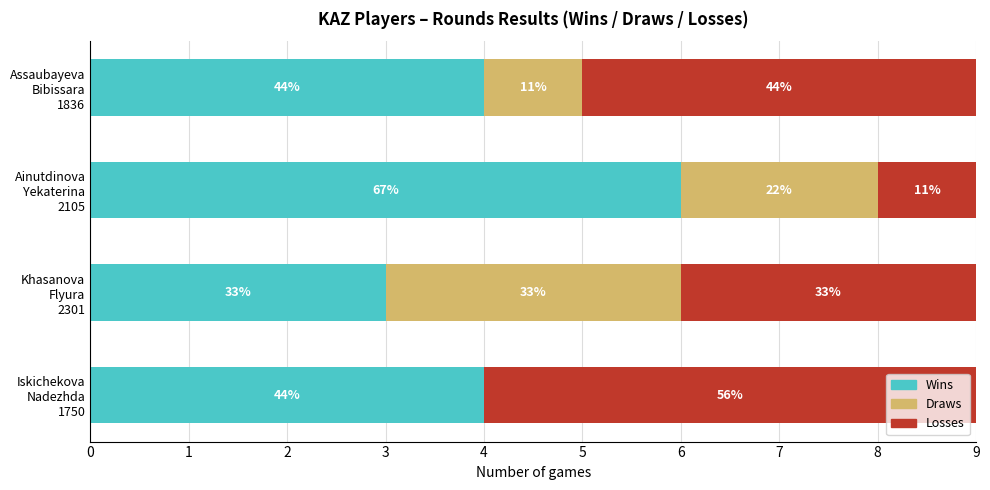

Reading right to left, transcribe all the data shown in this chart.

Wins: 4	6	3	4
Draws: 1	2	3	0
Losses: 4	1	3	5